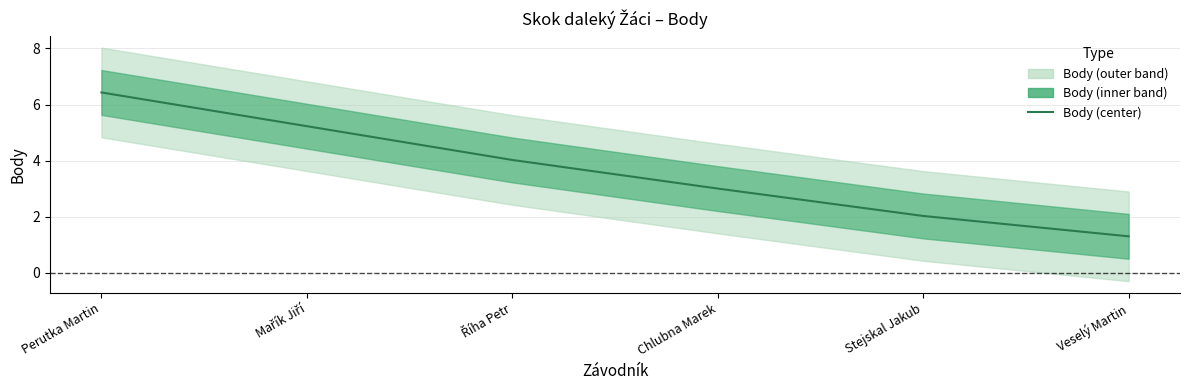

What is the difference between the maximum and minimum values?

5.1